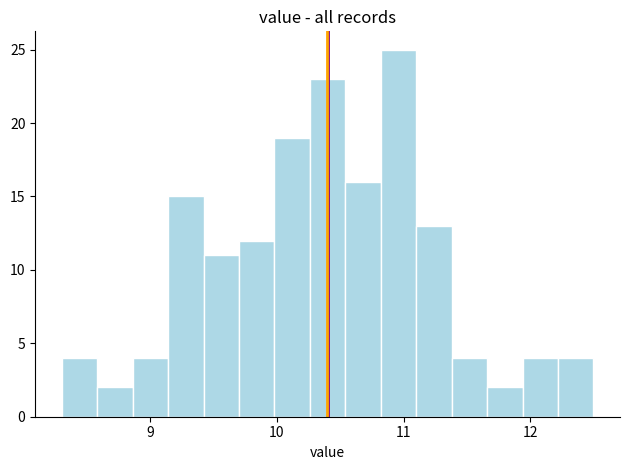

Read against the x-axis, roughly where is the centre of the tallest bar?

11.0